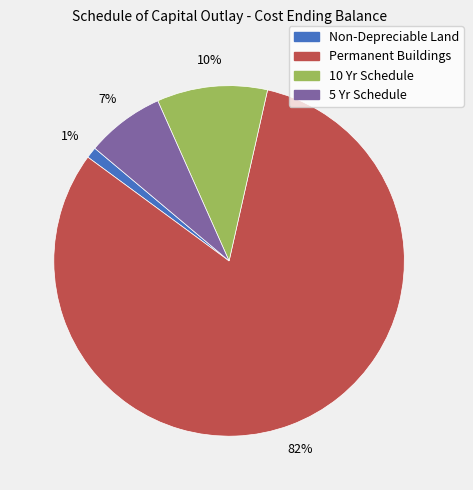

What is the largest slice in the pie chart?

Permanent Buildings